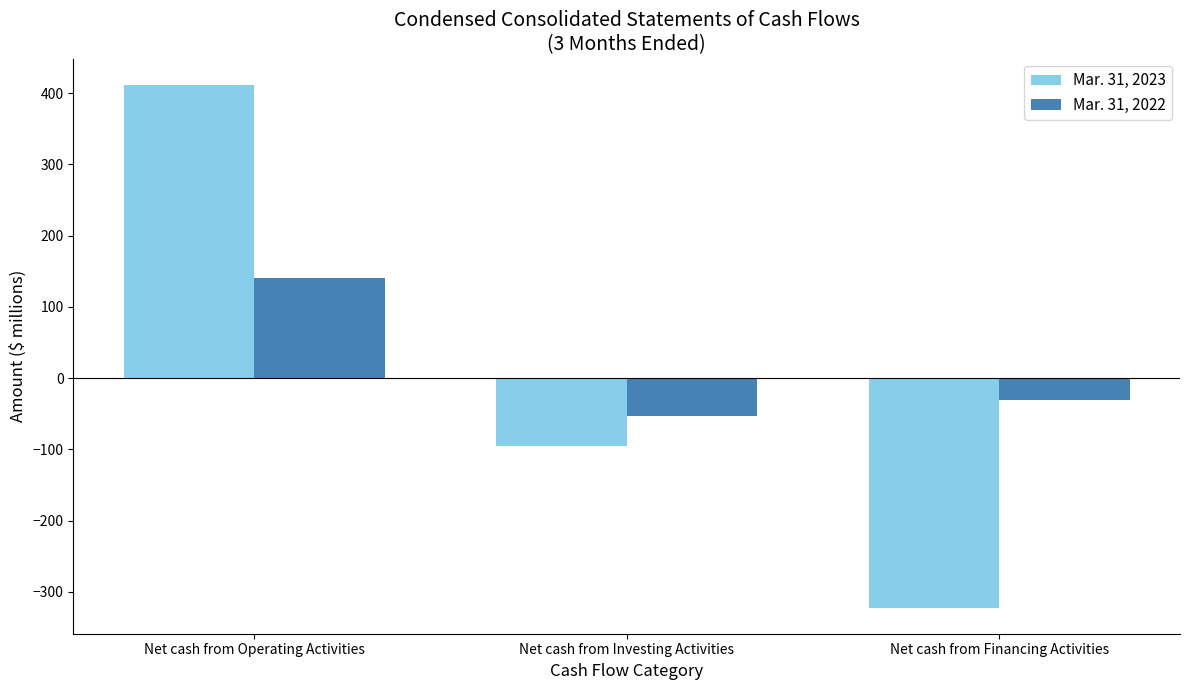

At which label does Mar. 31, 2022 reach its peak?

Net cash from Operating Activities